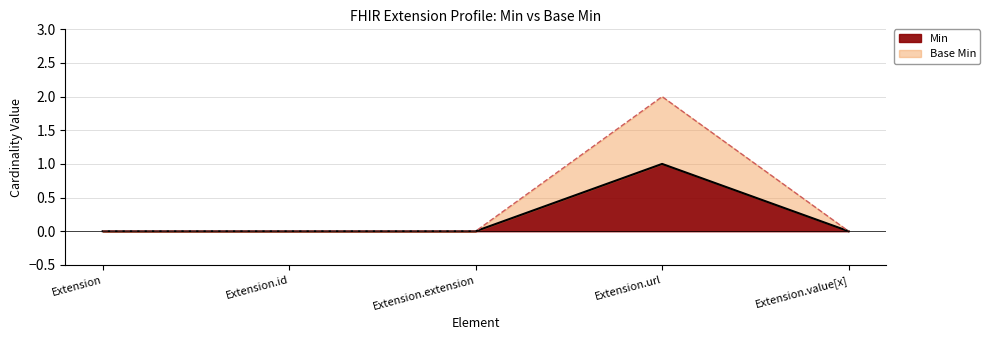

What is the value of the Min point at the 4th from the left?

1